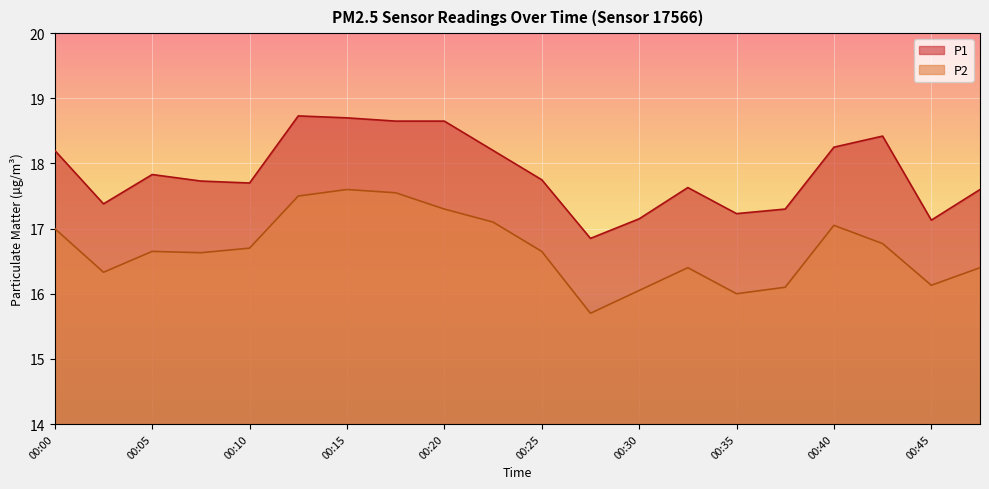

How many lines are shown in the chart?

2